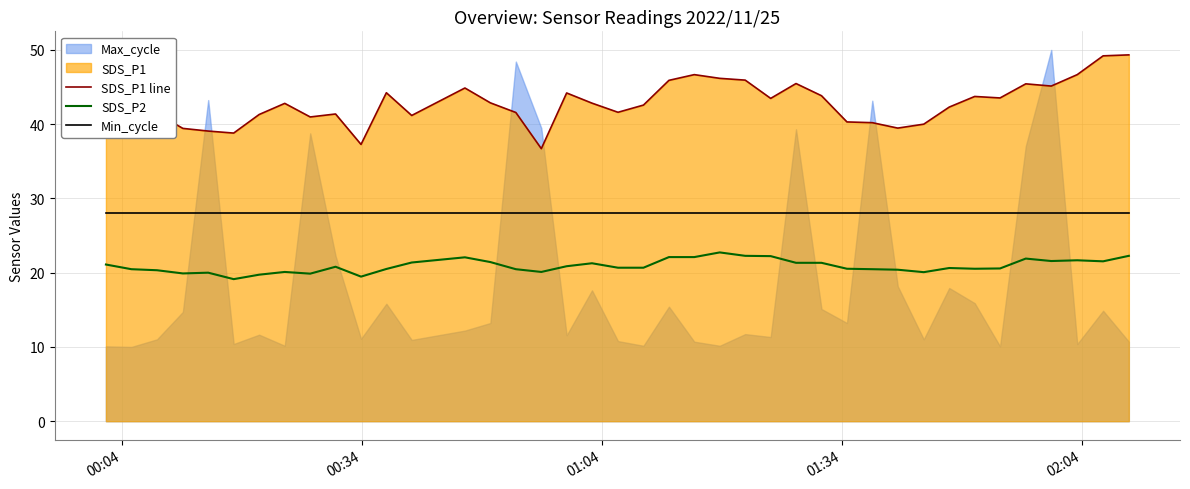

True or false: SDS_P2 and Min_cycle intersect in this chart.

False